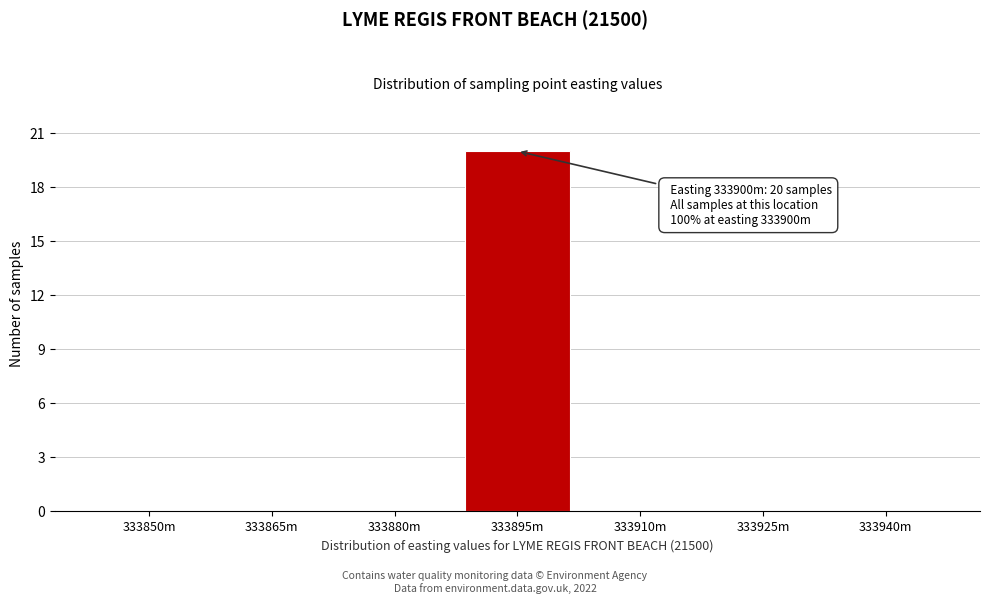

Reading left to right, list all the values displayed in this chart.

333850m=0	333865m=0	333880m=0	333895m=20	333910m=0	333925m=0	333940m=0